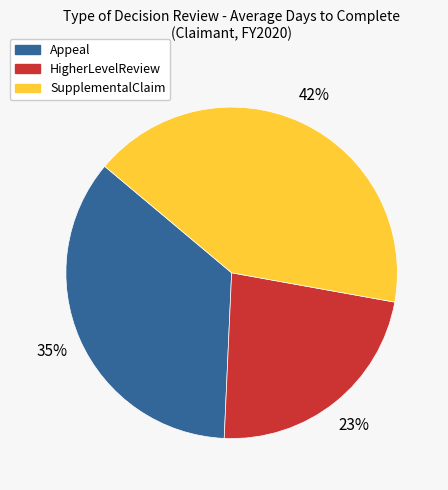

Is there a majority slice in this chart?

No